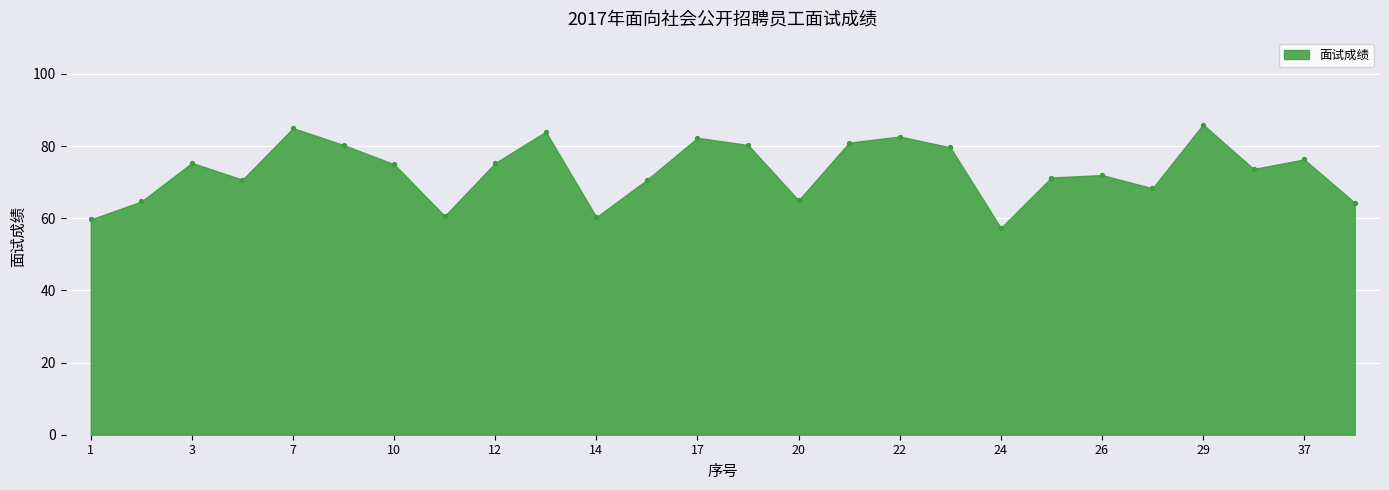

What is the range of Y values (max minus min)?

28.7